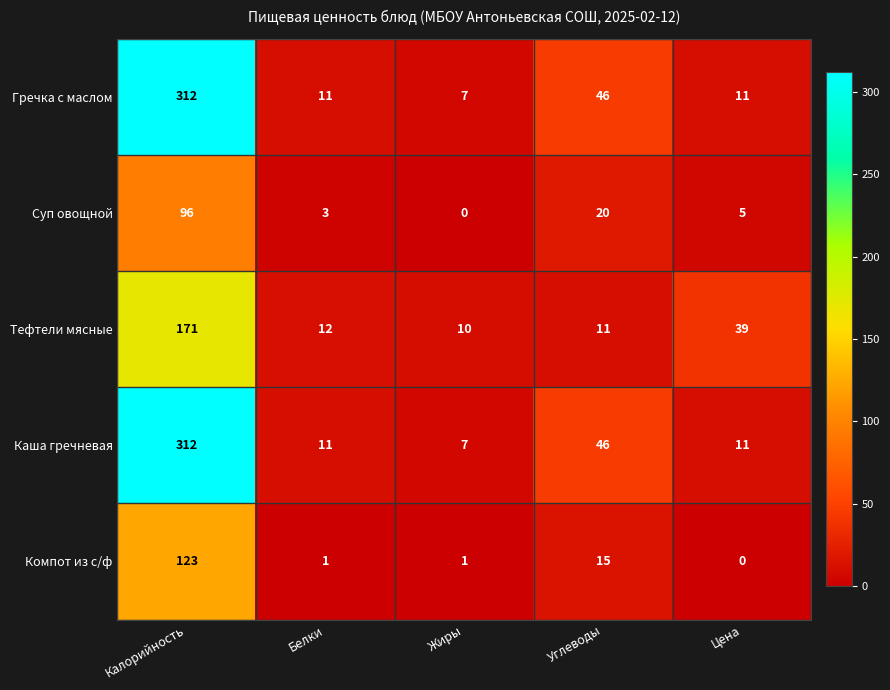

At which label does Компот из с/ф reach its minimum?

Цена